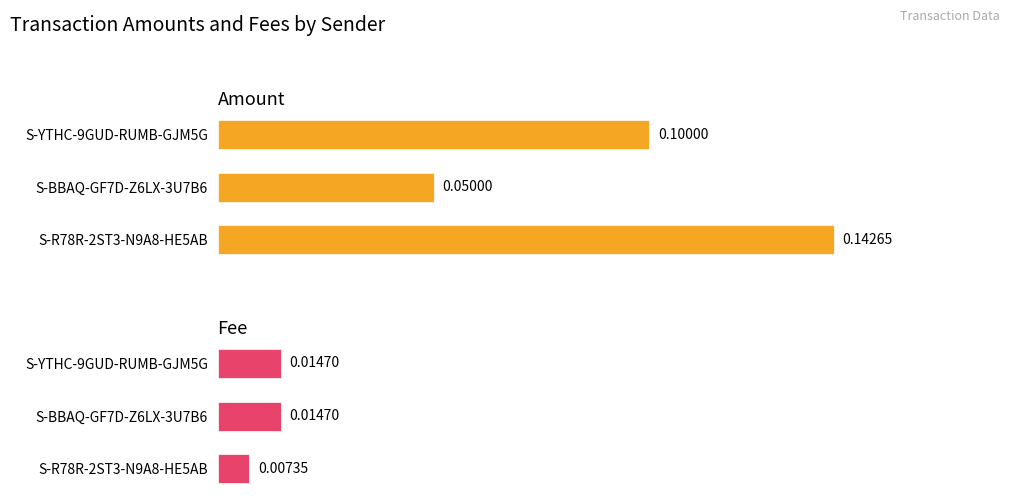

At how many categories does at least one series exceed 0?

3